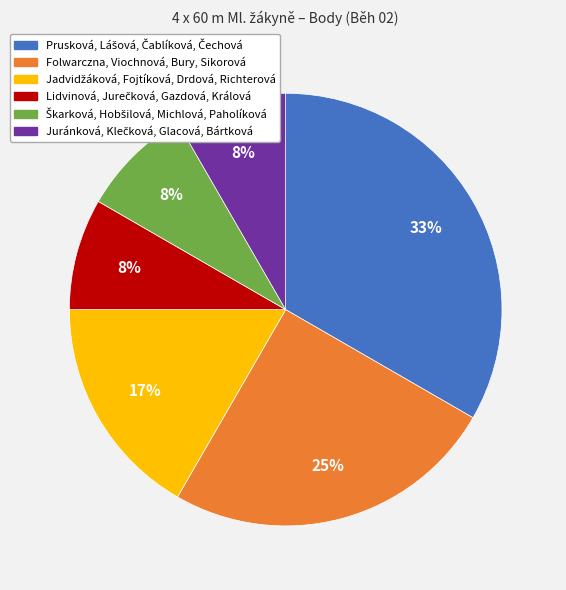

Count the number of slices in the pie.

6